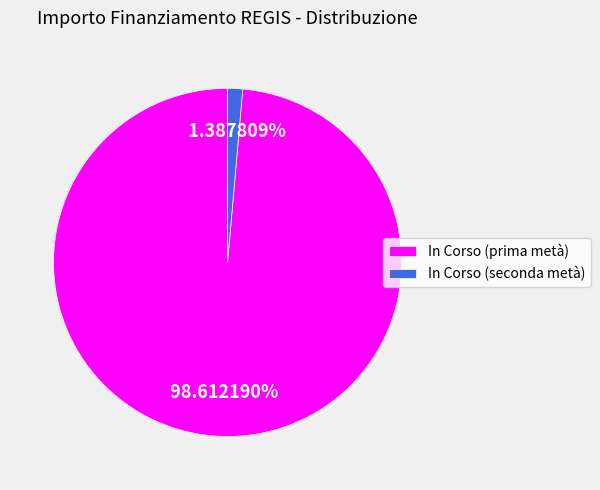

What is the largest slice in the pie chart?

In Corso (prima metà)